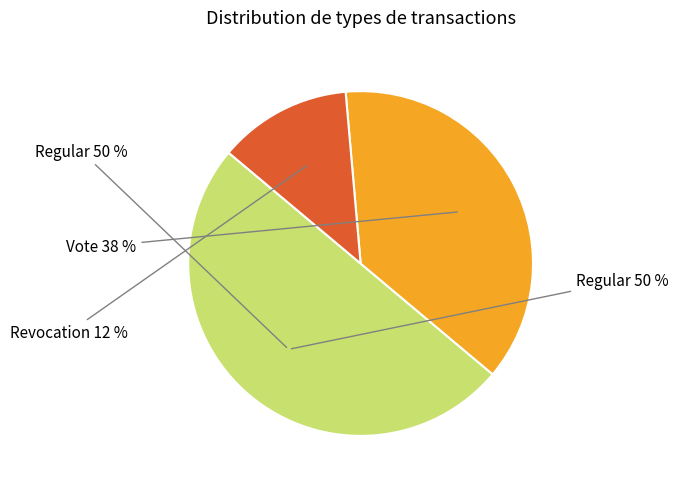

To the nearest percent, what is the average slice percentage?

33%